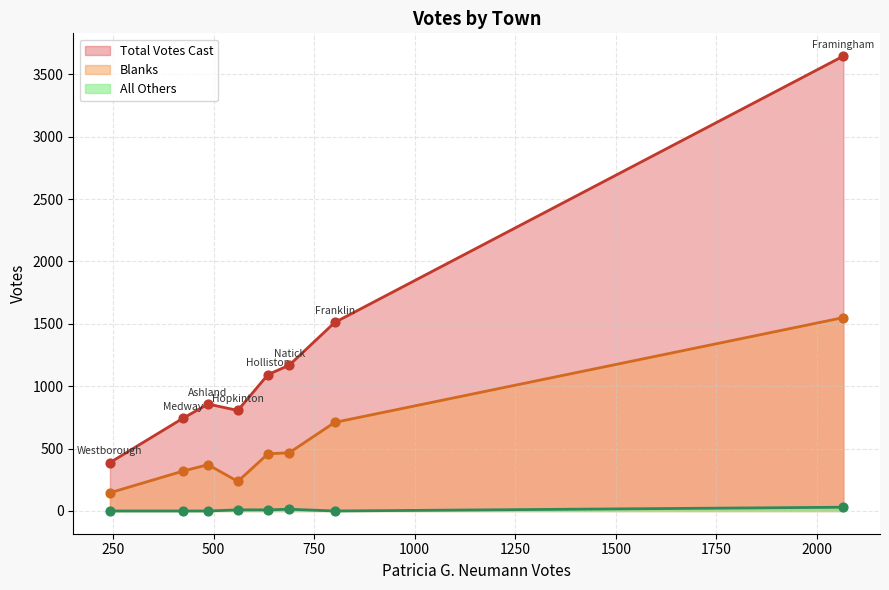

At how many categories does at least one series exceed 2407?

1